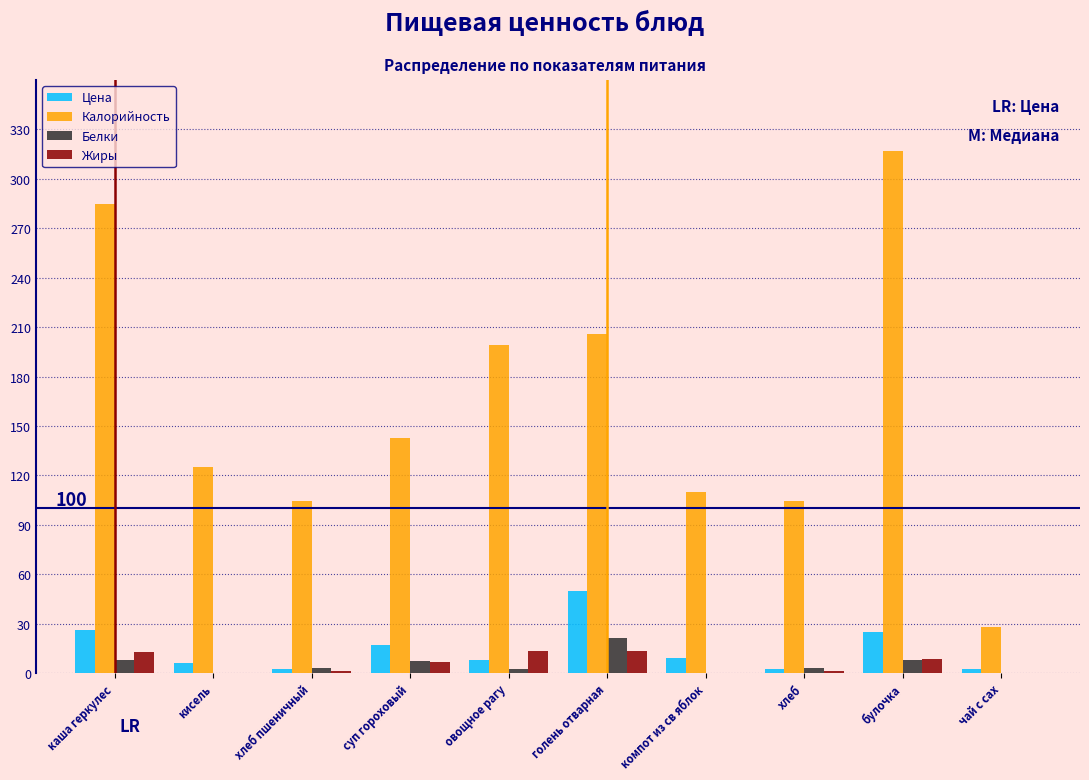

The value of Жиры at булочка is 8.4. True or false?

True